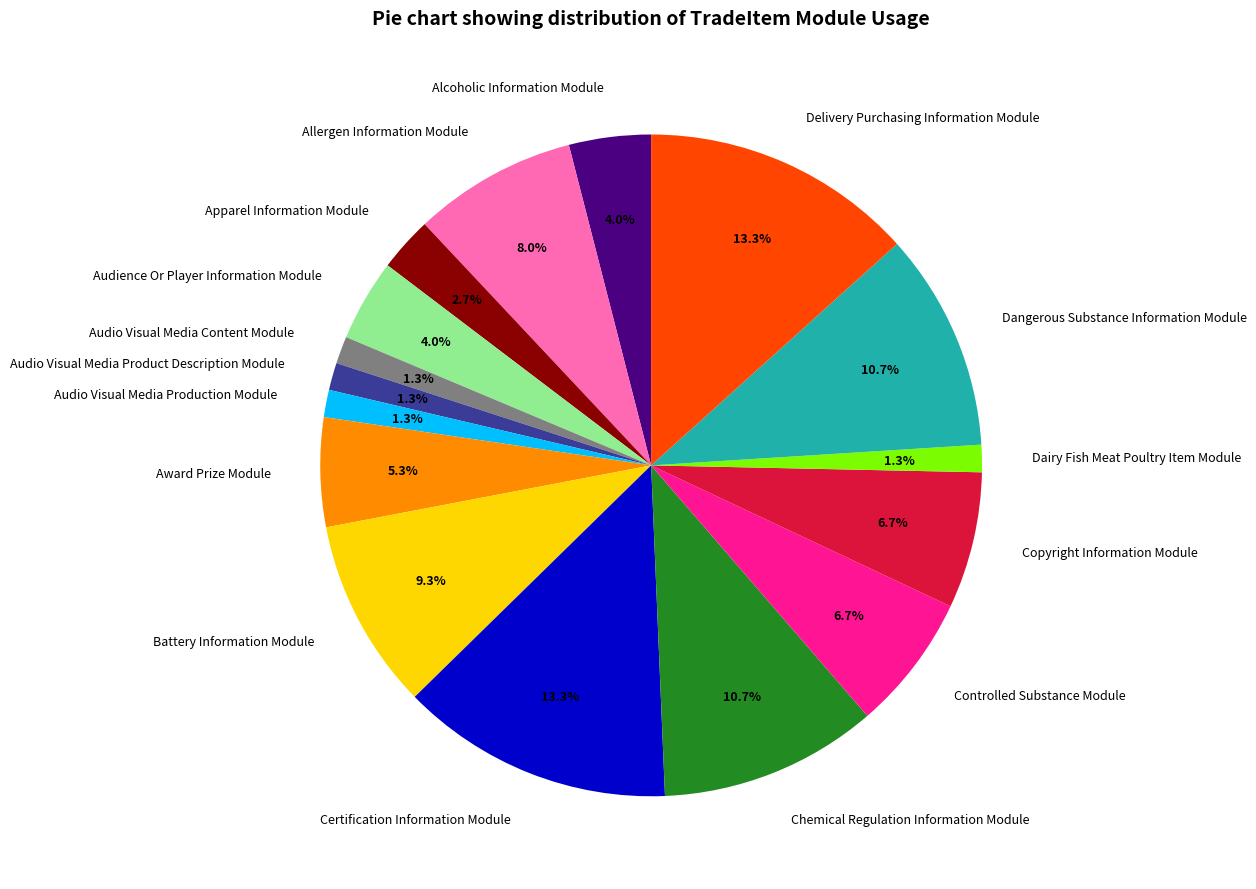

Is there a majority slice in this chart?

No